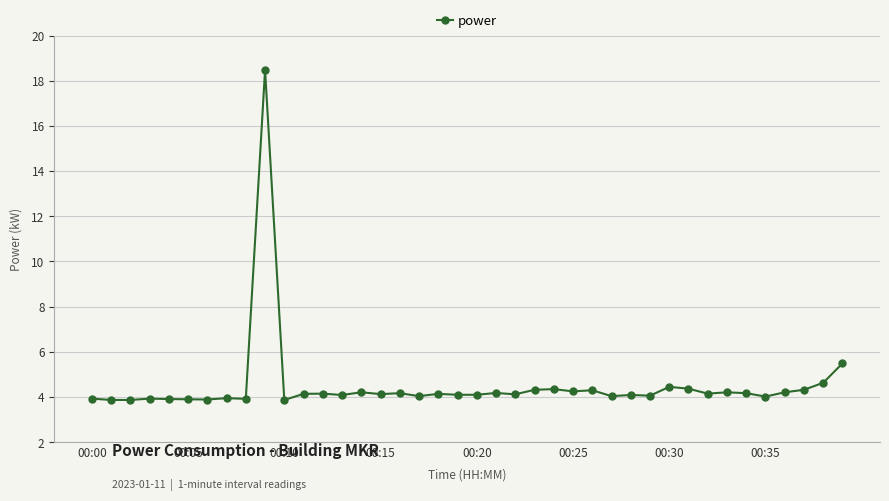

True or false: the data has more than 0 interior local peaks.

True